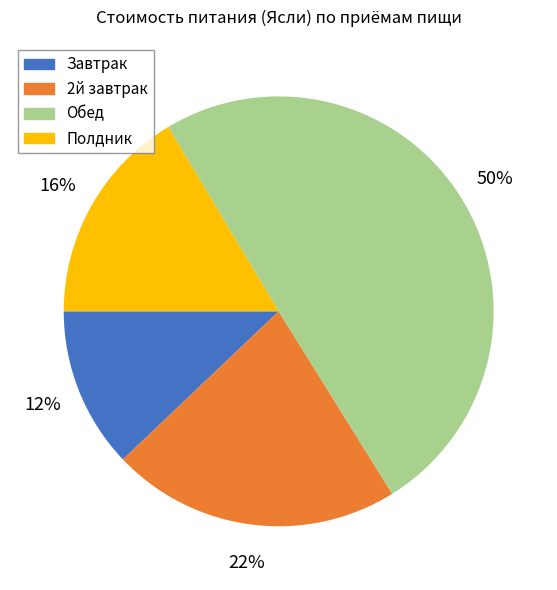

Do Полдник and 2й завтрак together represent more than half of the pie?

No